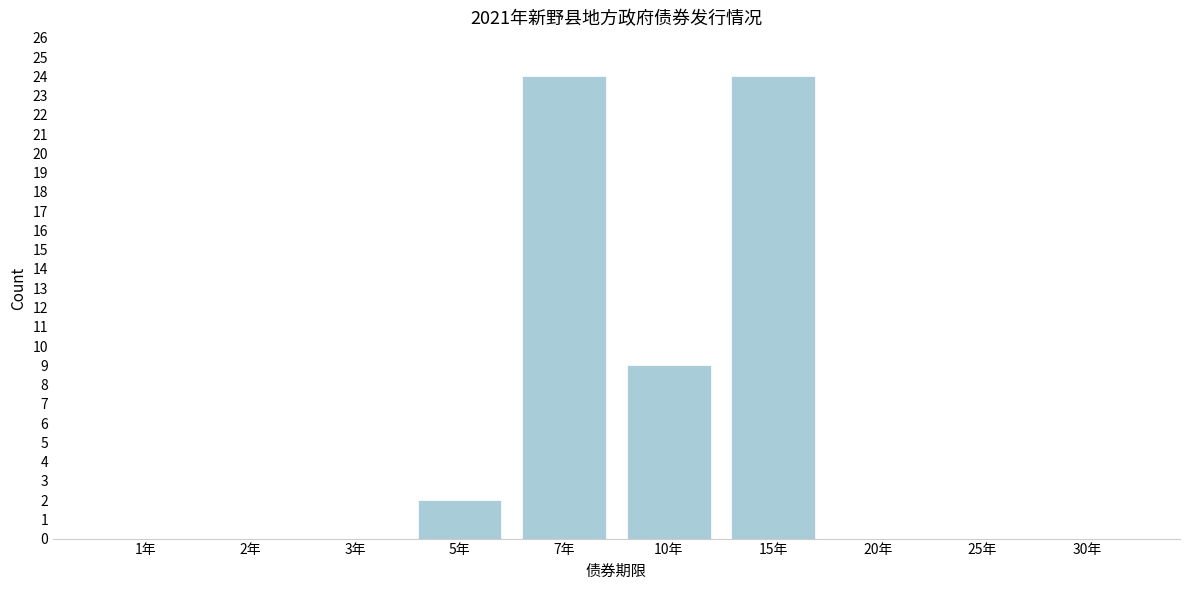

Reading left to right, what are all the values shown in this chart?

1年=0	2年=0	3年=0	5年=2	7年=24	10年=9	15年=24	20年=0	25年=0	30年=0